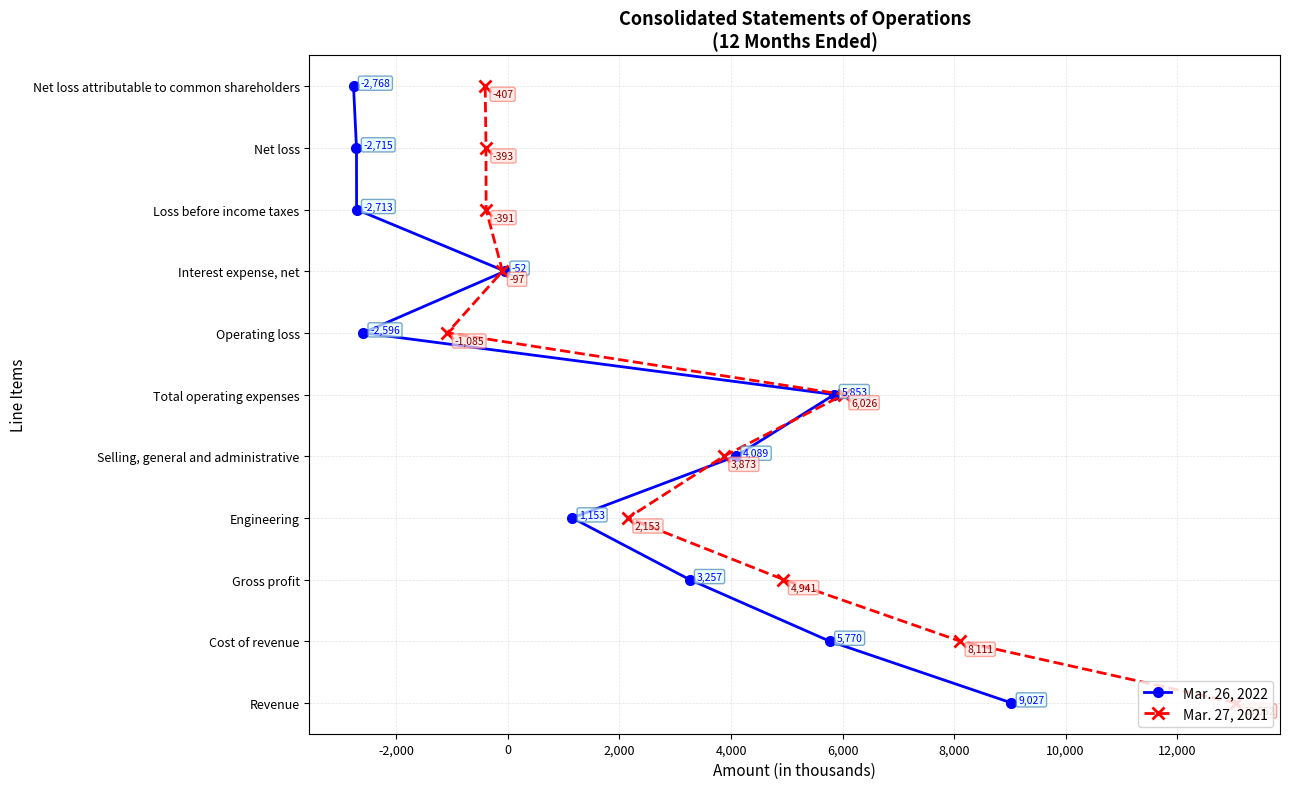

Is the value of Mar. 26, 2022 at -2,000 greater than the value of Mar. 27, 2021 at 6,000?

No